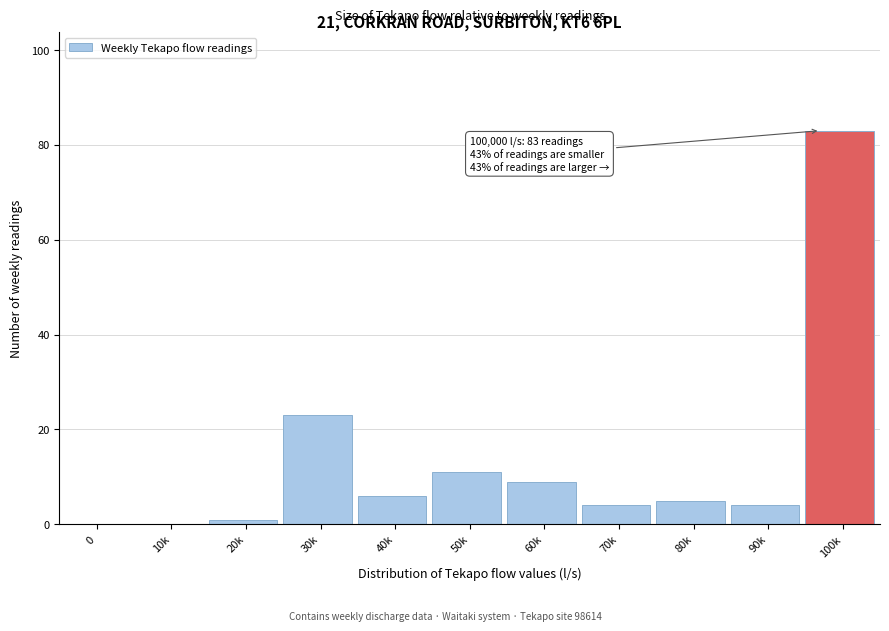

Reading right to left, what are all the values shown in this chart?

100k=83	90k=4	80k=5	70k=4	60k=9	50k=11	40k=6	30k=23	20k=1	10k=0	0=0